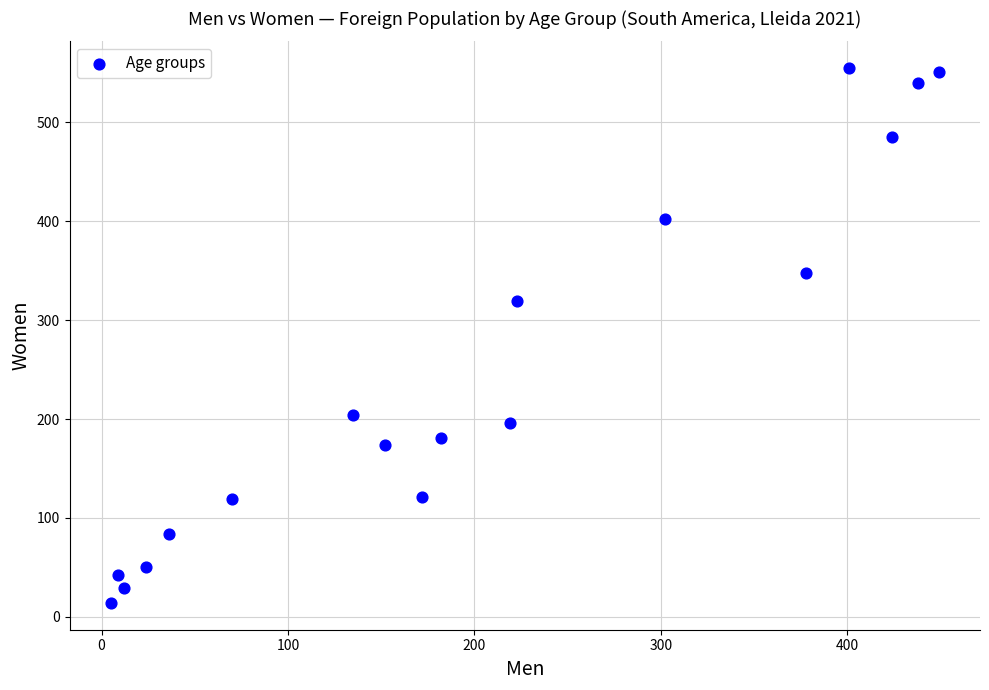

What is the range of Y values (max minus min)?

541